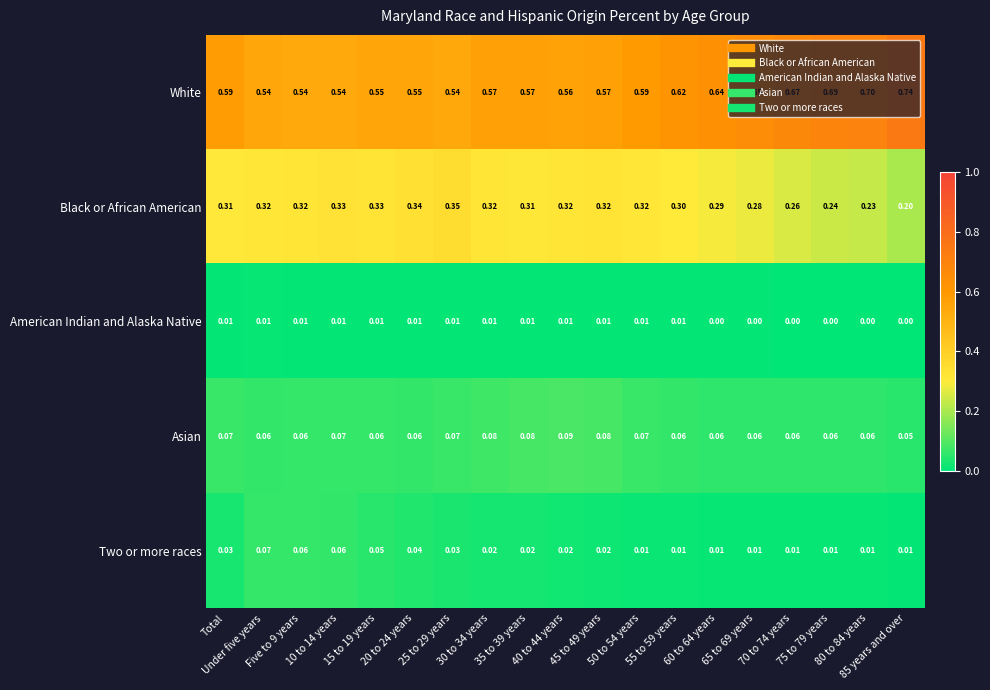

How many categories are shown in the chart?

19